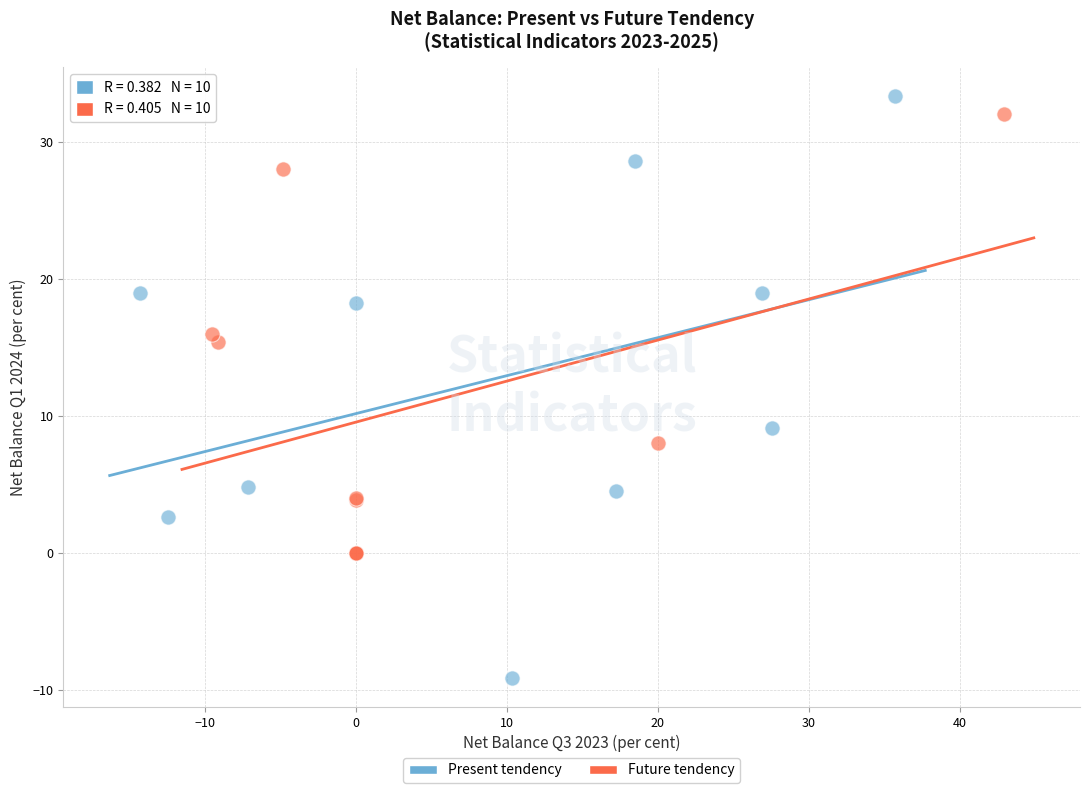

Which series has the largest Y range (max minus min)?

Present tendency